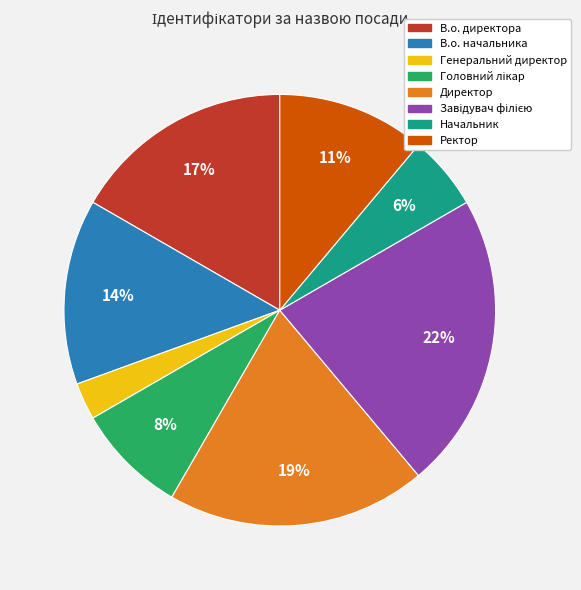

To the nearest percent, what portion does Директор represent?

19%